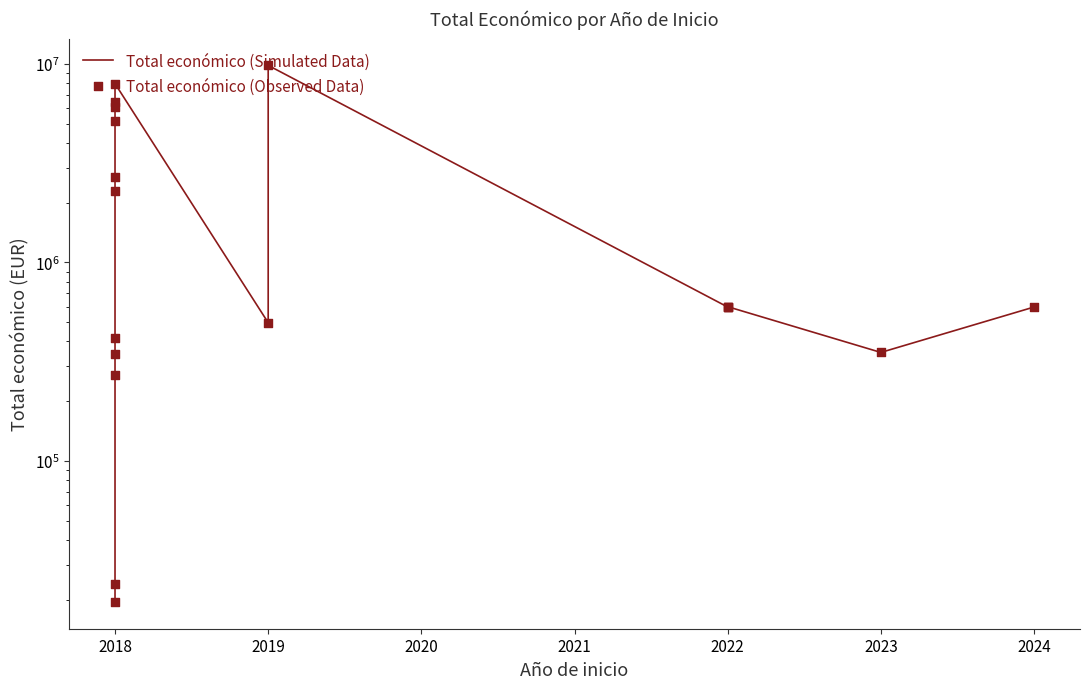

Which series reaches the minimum Y coordinate?

Total económico (Simulated Data)